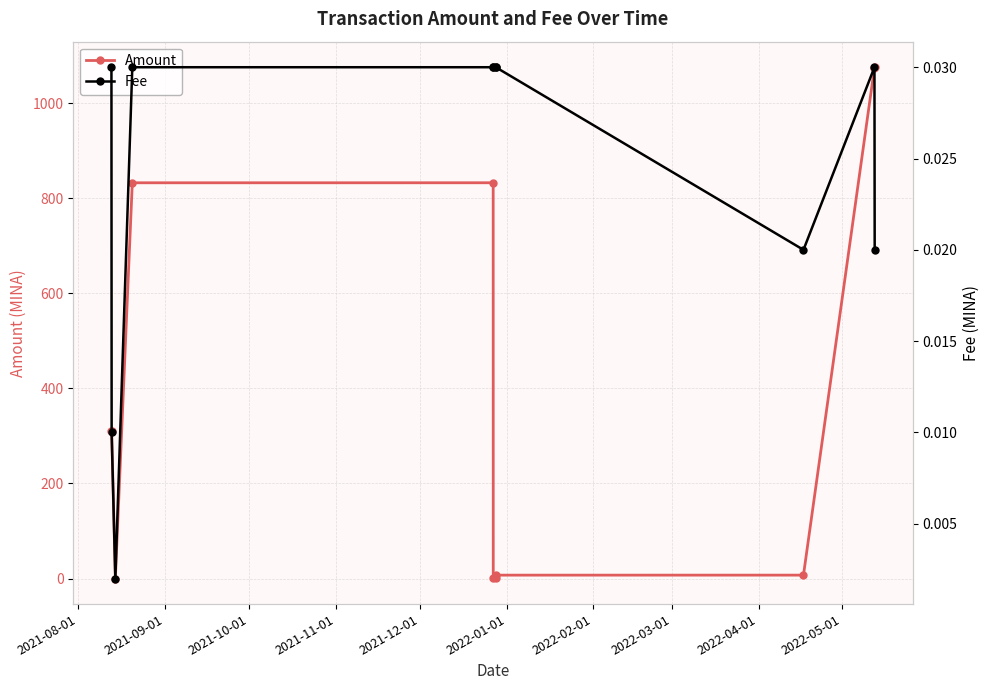

What is the difference between the Amount values at 2021-11-01 and 2021-08-01?

522.9